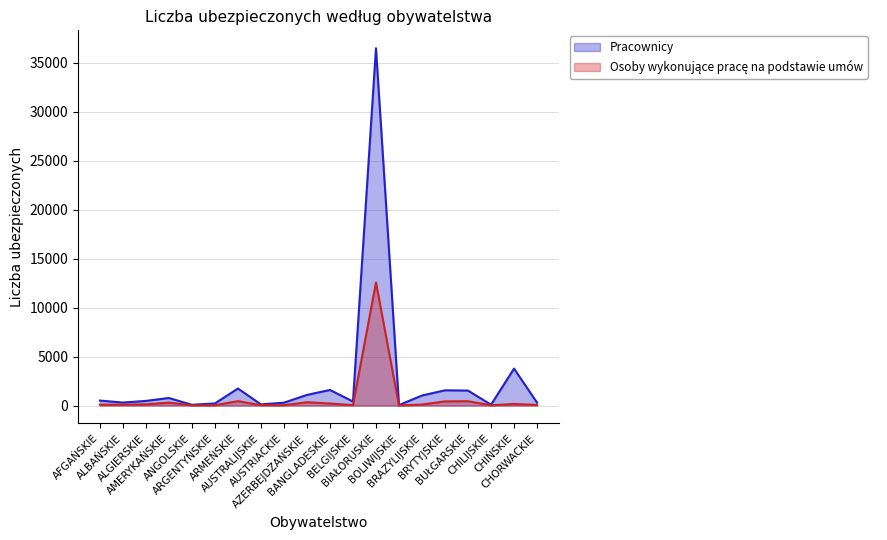

How many interior local valleys does the Osoby wykonujące pracę na podstawie umów series have?

5